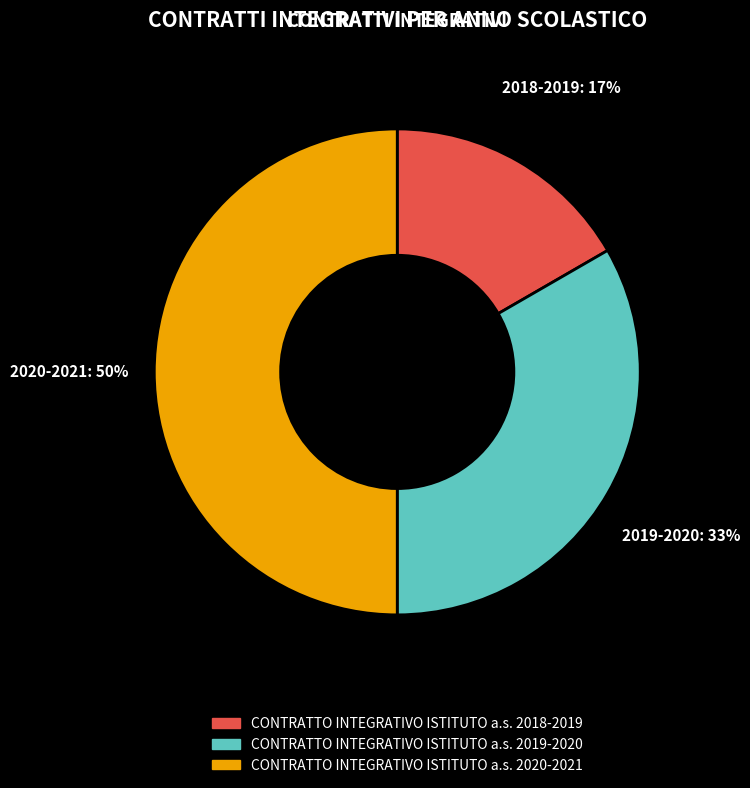

To the nearest percent, what is the combined percentage of CONTRATTO INTEGRATIVO ISTITUTO a.s. 2019-2020 and CONTRATTO INTEGRATIVO ISTITUTO a.s. 2018-2019?

50%